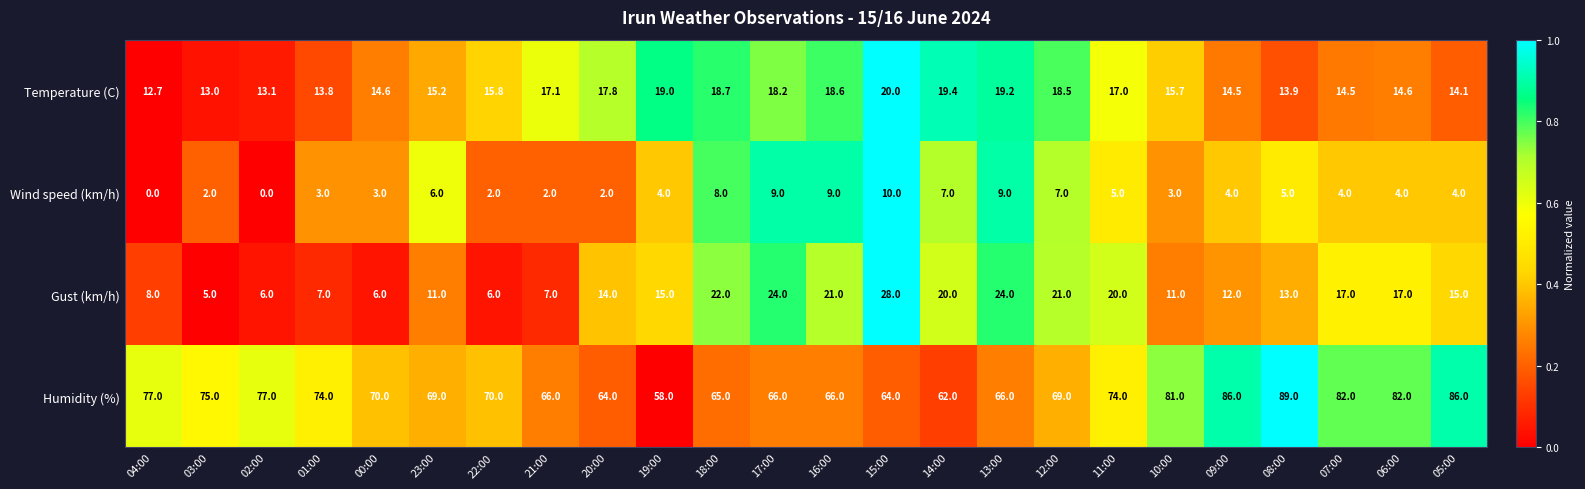

The Humidity (%) series shows 47.4 at 11:00. True or false?

False